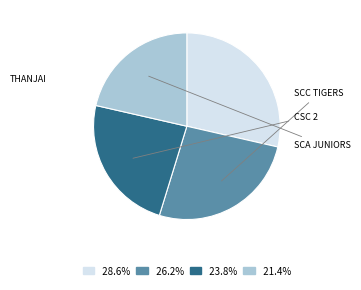

Is there any slice that represents more than half of the pie?

No